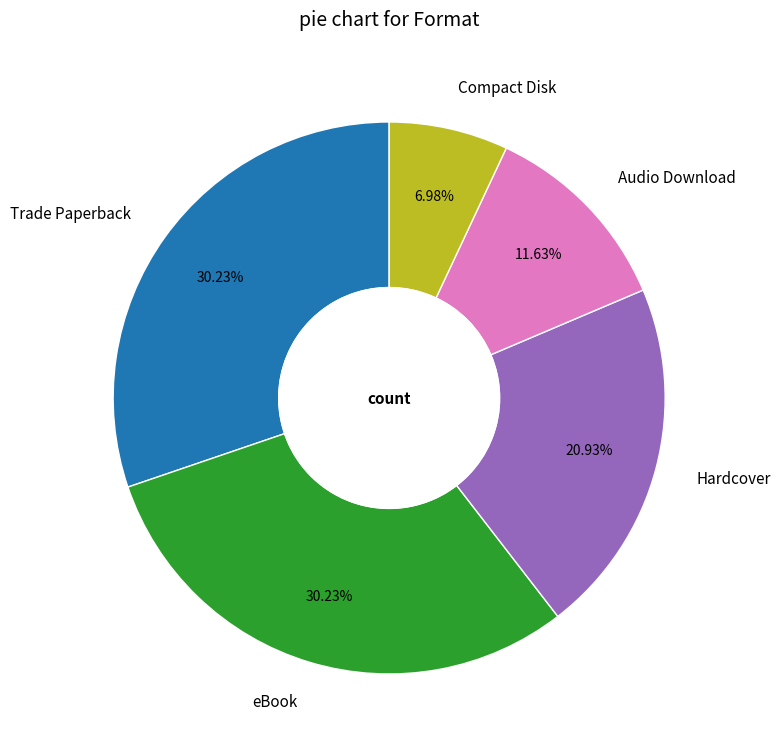

Which slice is the smallest?

Compact Disk